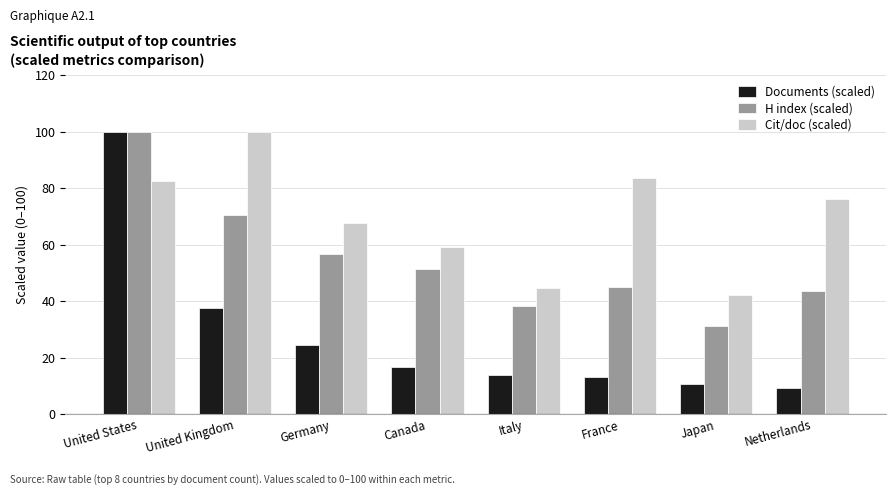

Which series has the widest spread of values?

Documents (scaled)